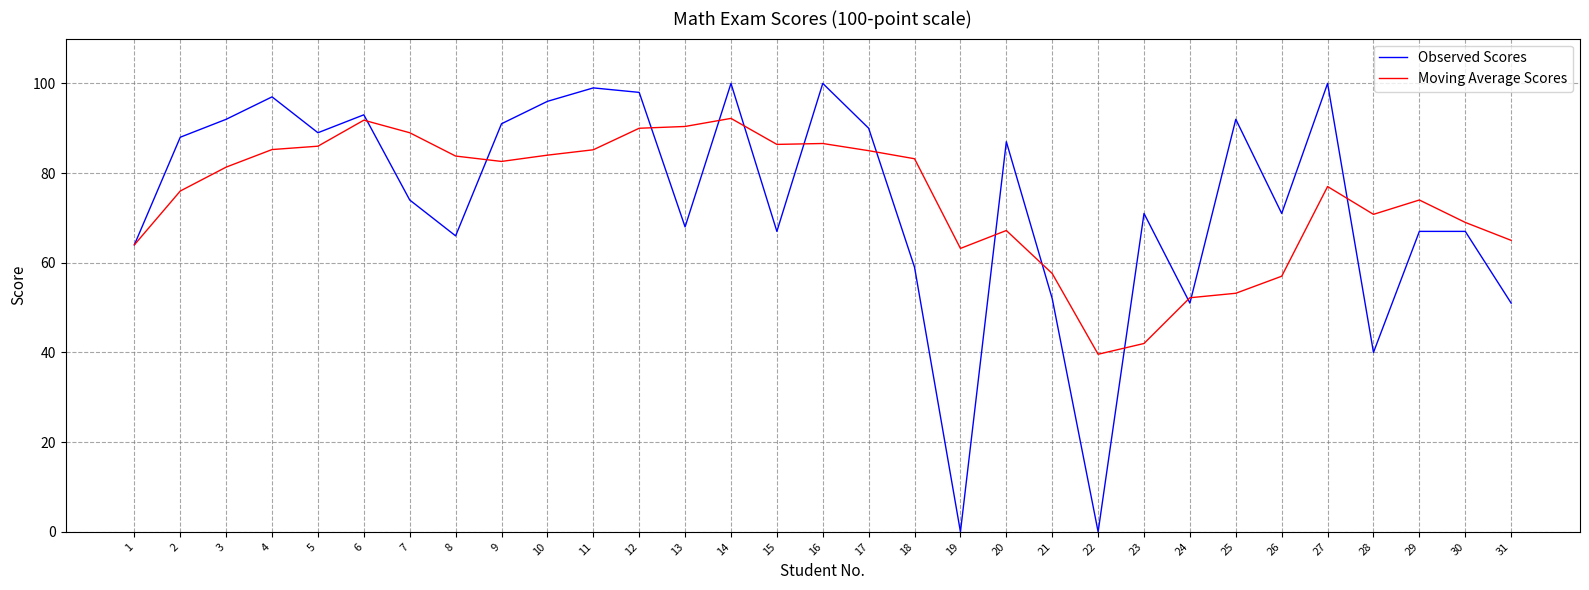

Which series ends up on top after the final intersection of Moving Average Scores and Observed Scores?

Moving Average Scores